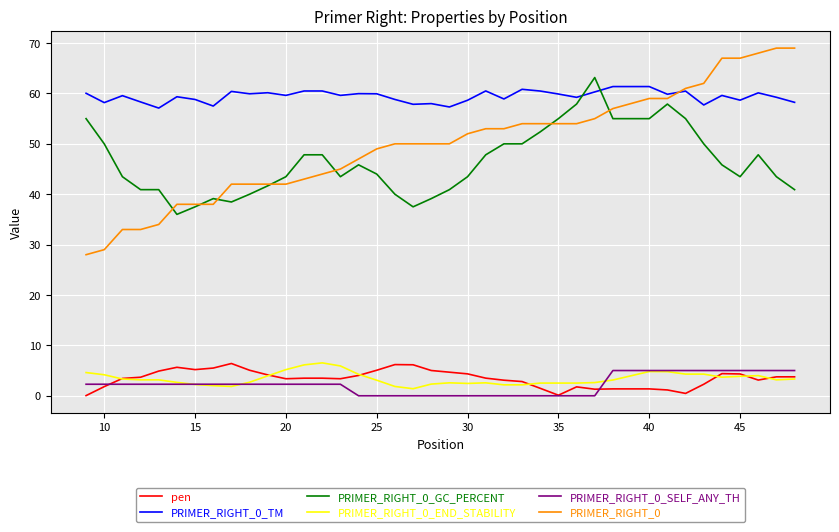

What is the maximum value for PRIMER_RIGHT_0_END_STABILITY?

6.5